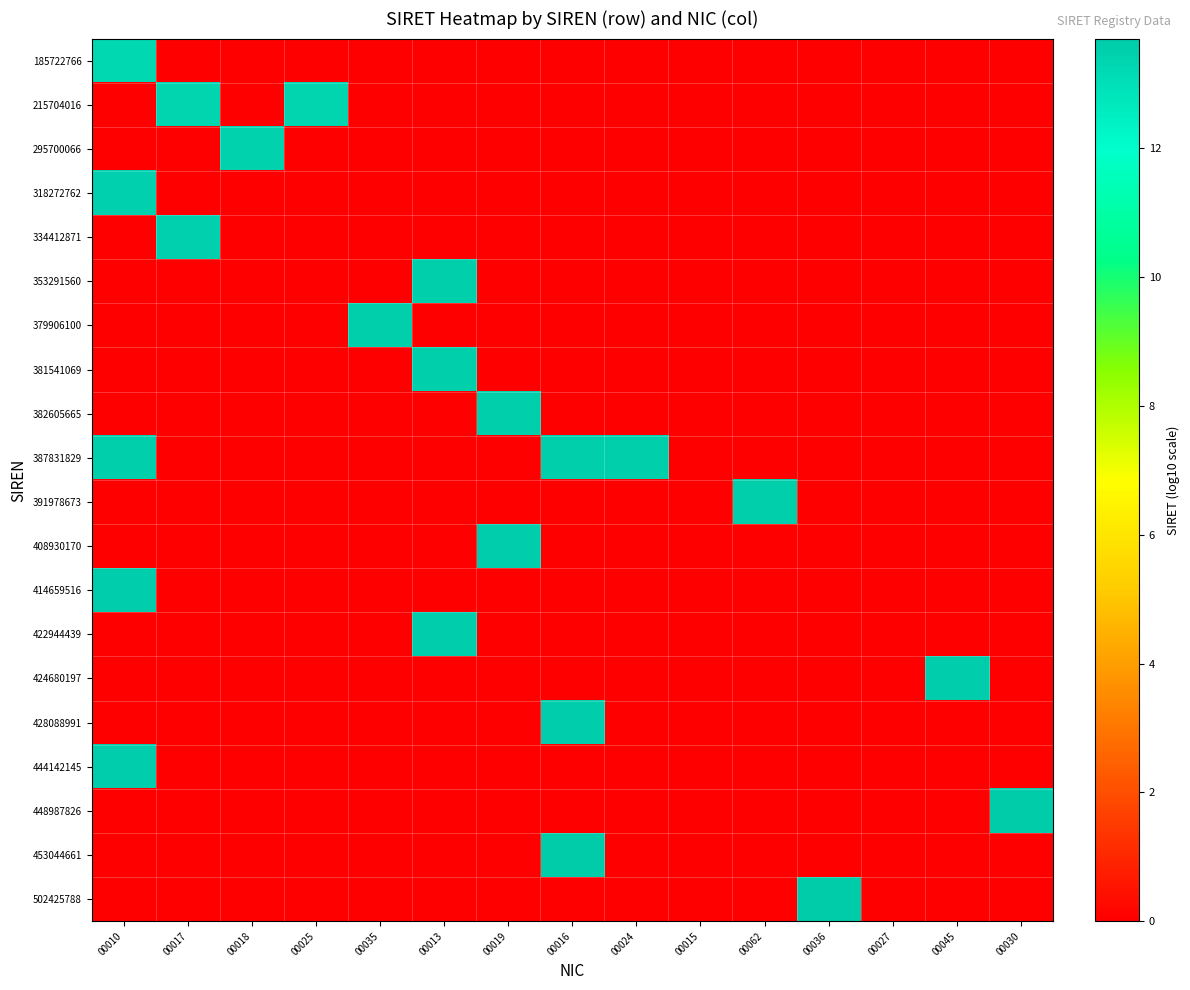

Which series has the largest total across all categories?

387831829